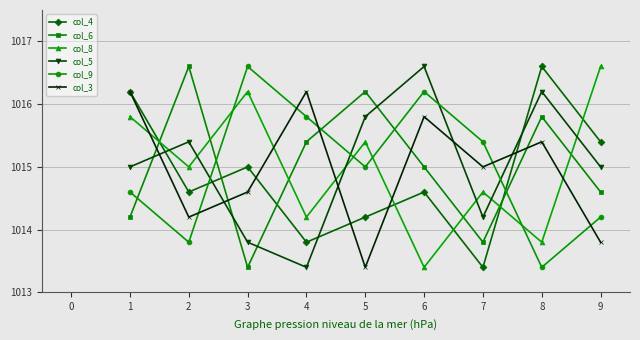

At which category does col_9 reach its first local peak?

3